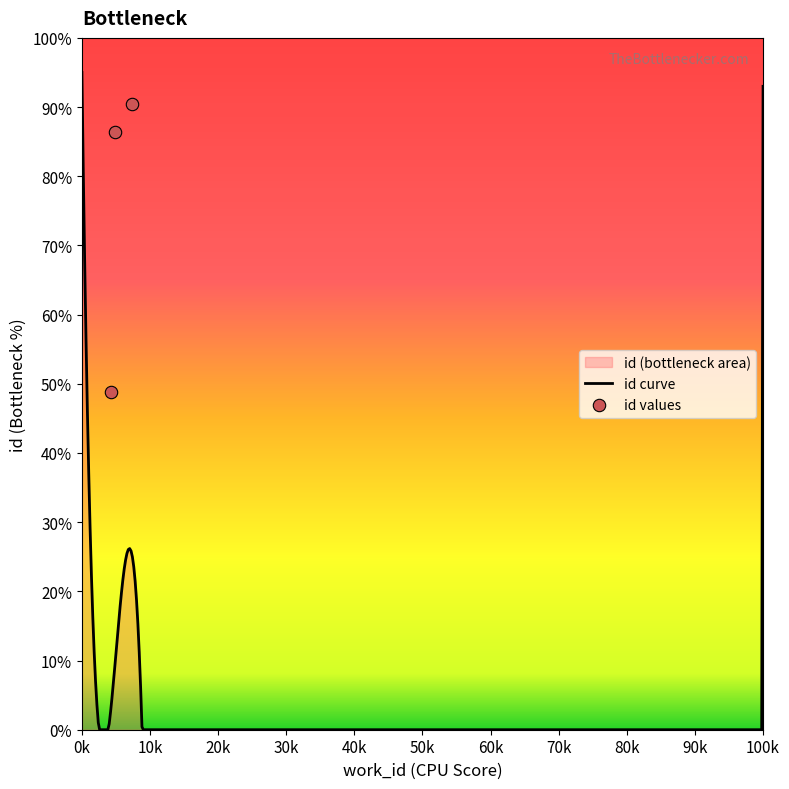

Between 4909 and 4253, which is larger?

4909